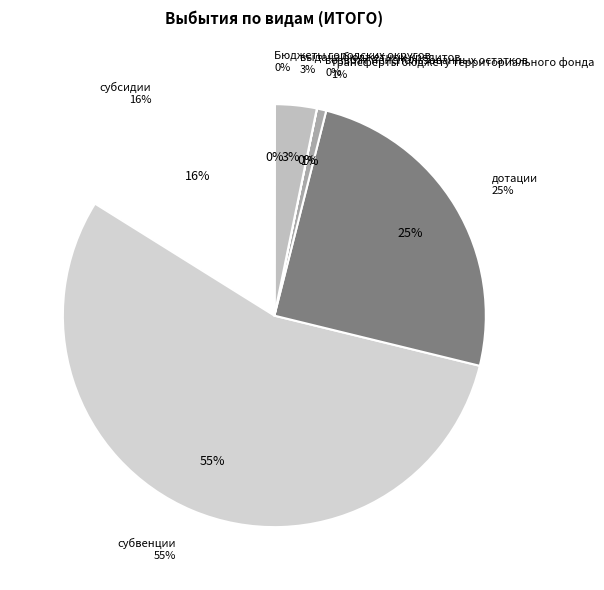

Is it true that трансферты бюджету территориального фонда is 16% of the pie?

False